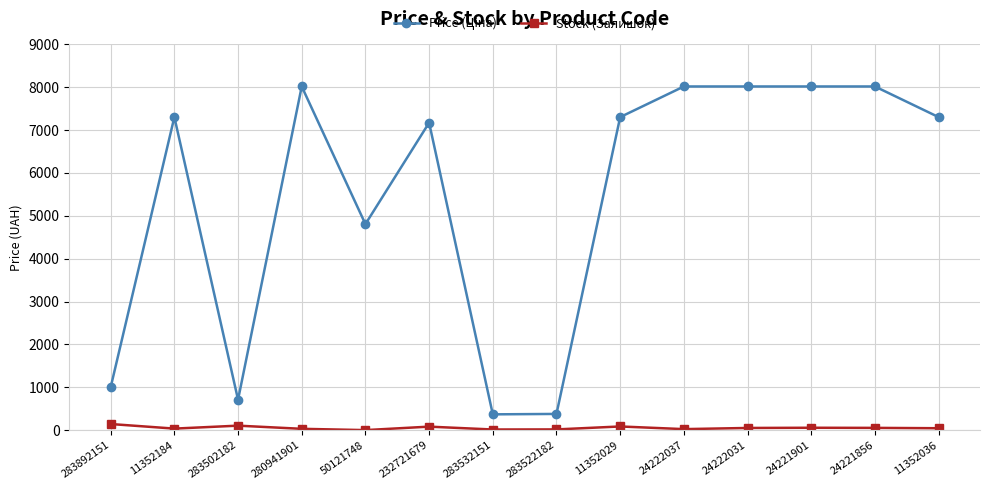

What is the maximum value shown in the chart?

8019.3